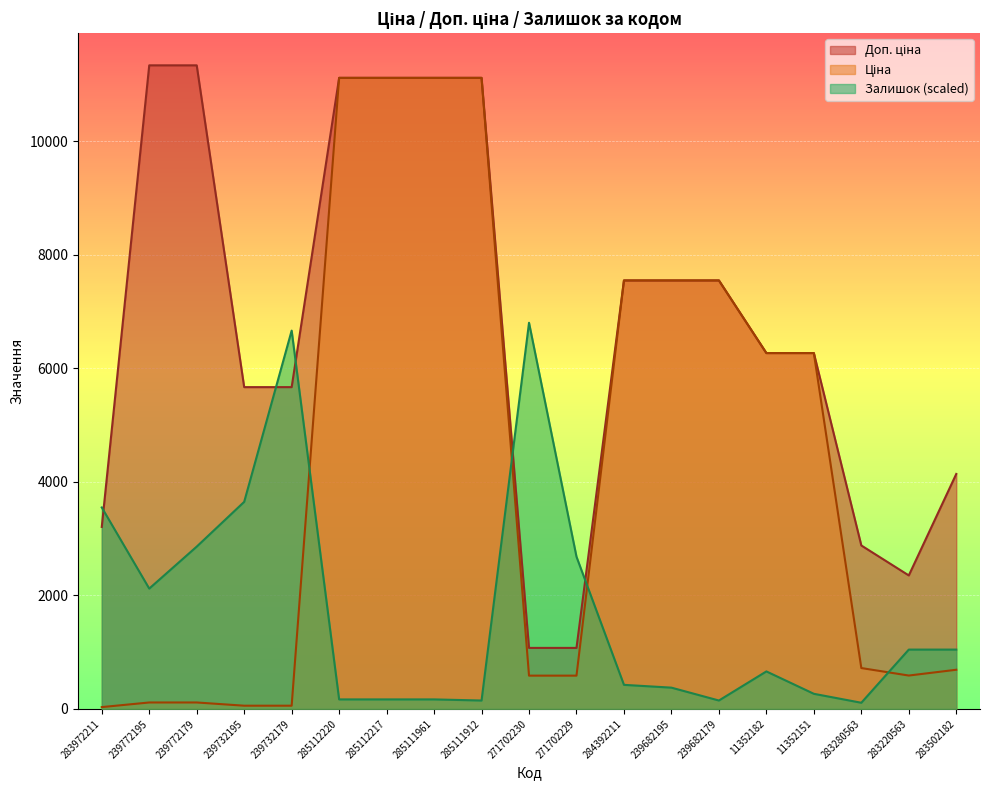

What is the sum of all Залишок values?

33036.1